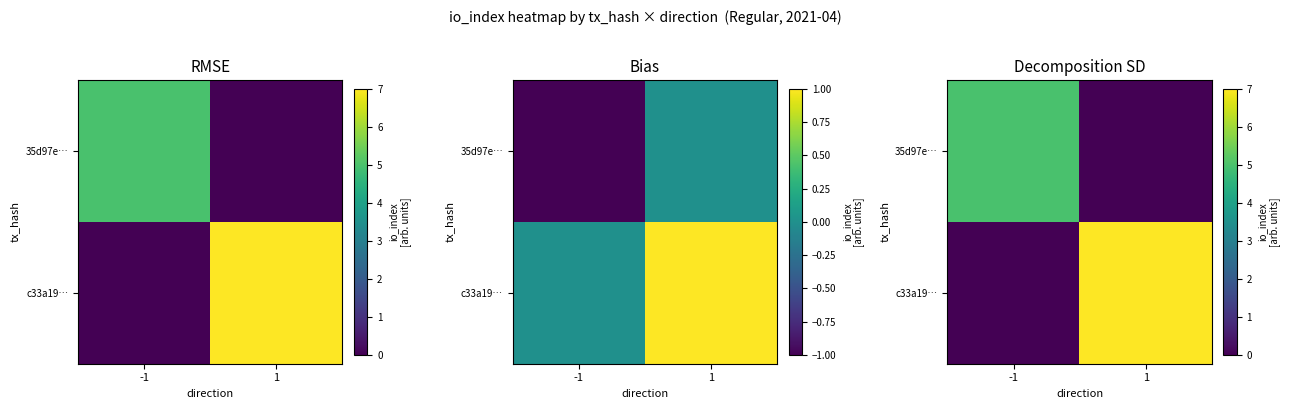

Which category has the lowest value across all series?

1